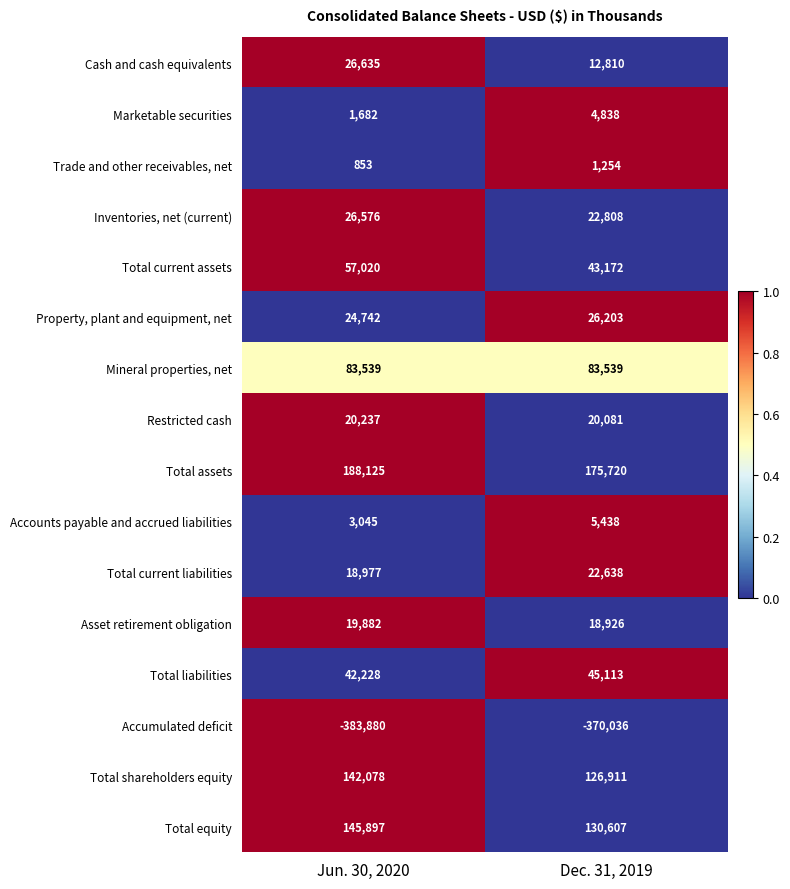

Between Jun. 30, 2020 and Dec. 31, 2019, which series saw the biggest shift?

Total equity